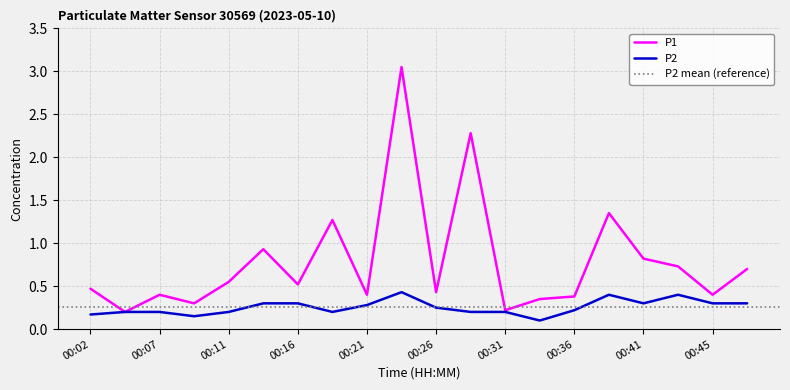

Which series has the largest range (max minus min)?

P1